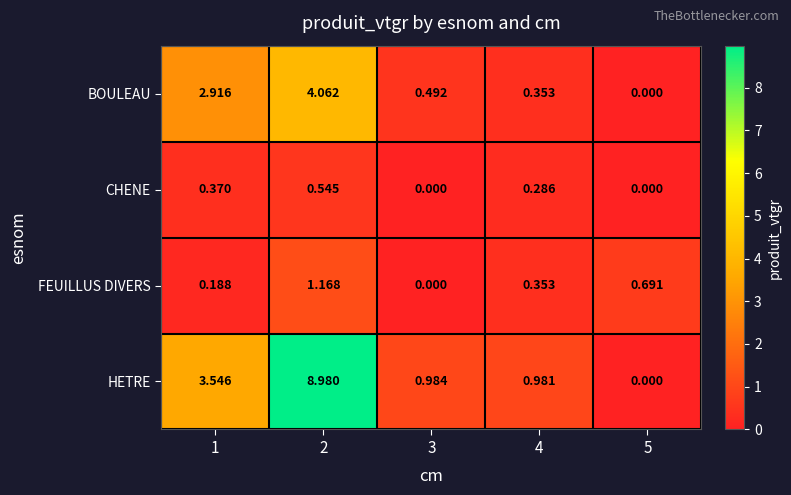

Between 3 and 5, which series saw the biggest shift?

HETRE